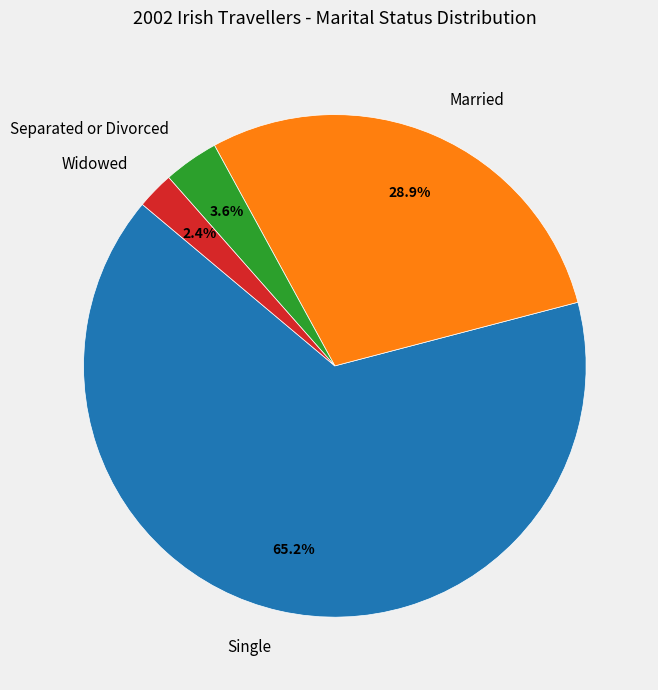

How many segments does this pie chart have?

4